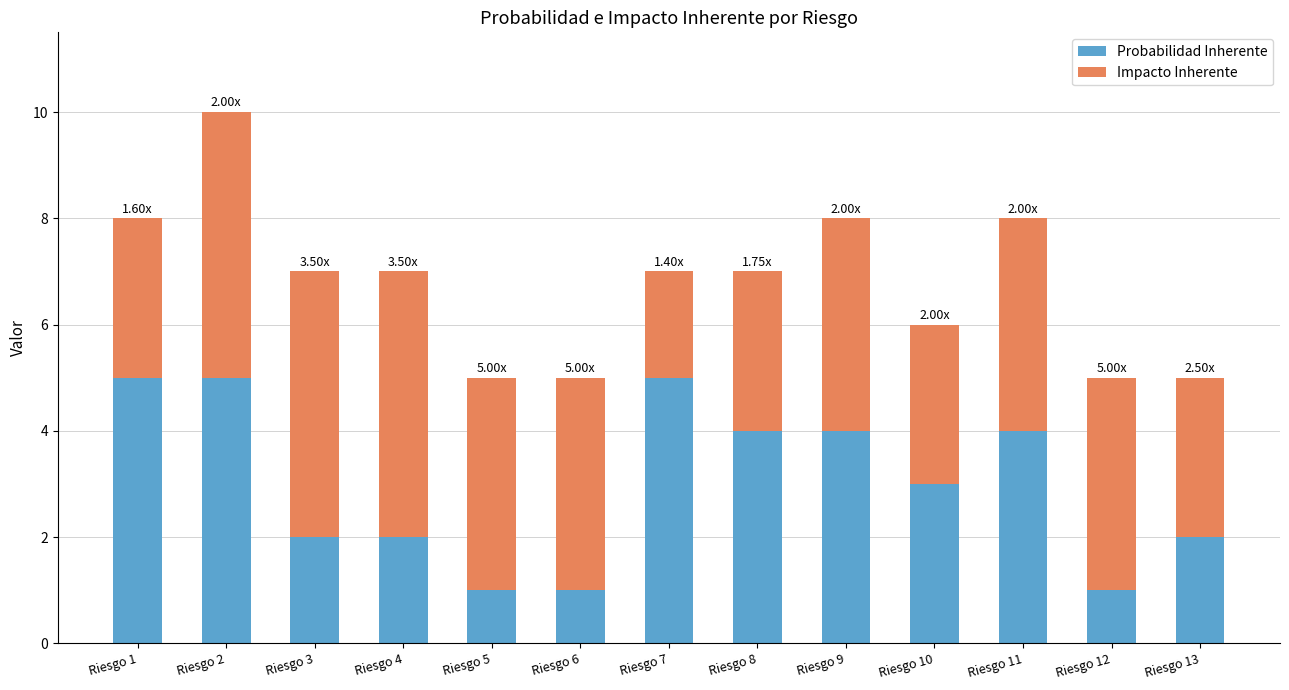

What is the sum of all Probabilidad Inherente values?

39